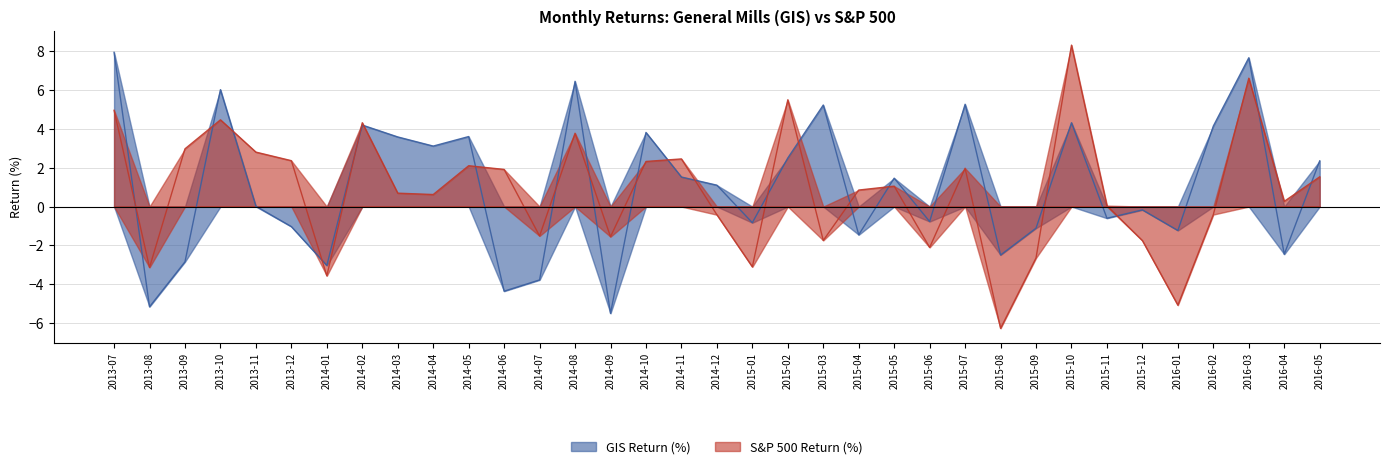

How many times do S&P 500 Return (%) and GIS Return (%) cross each other?

20